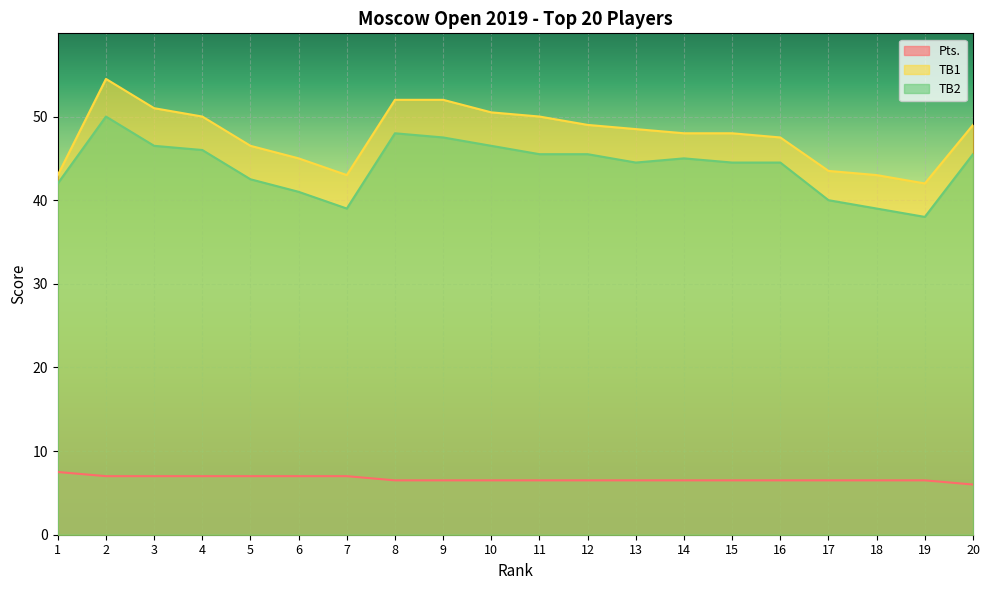

Where does the TB2 series first go above 45?

2